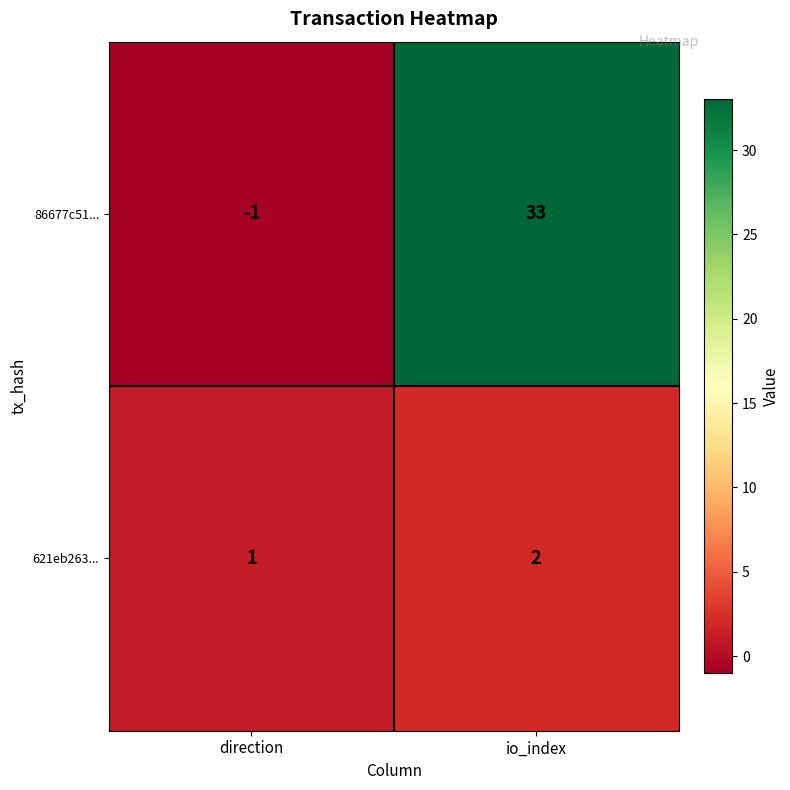

Which category has the highest value across all series?

io_index